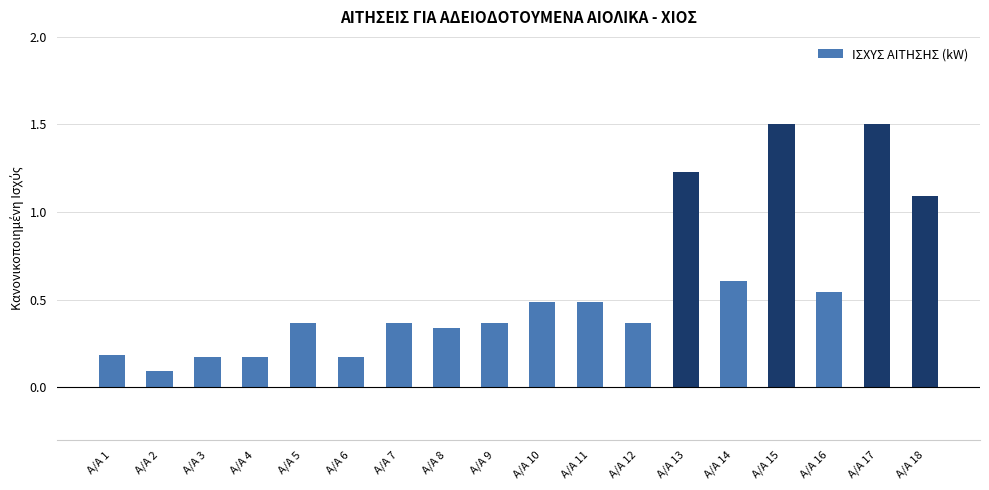

What is the maximum value shown in the chart?

1.5